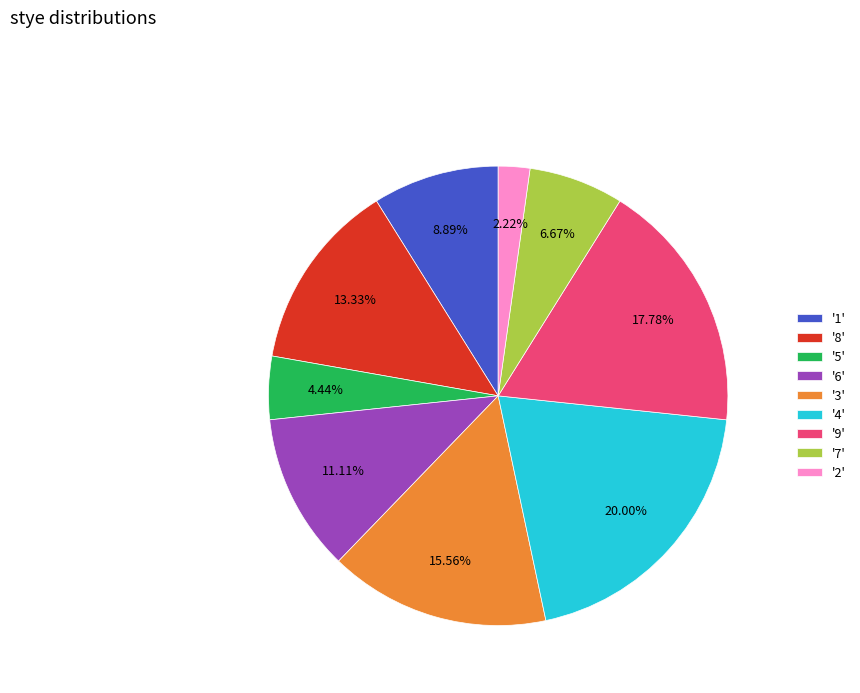

Approximately how many times larger is the value at '5' compared to '6'?

0.4